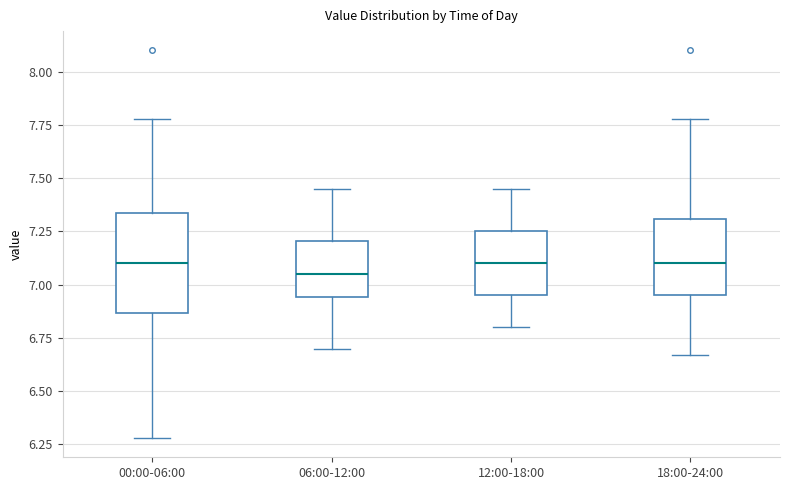

Reading left to right, transcribe this box plot: for each box, give where its median line is, the range the box spans, and where its two whiskers end, as read against the y-axis. The values are not printed on the chart, so give them approximately, as read against the axis.

00:00-06:00: median 7.10, box 6.85 to 7.35, whiskers 6.30 to 7.80
06:00-12:00: median 7.05, box 6.95 to 7.20, whiskers 6.70 to 7.45
12:00-18:00: median 7.10, box 6.95 to 7.25, whiskers 6.80 to 7.45
18:00-24:00: median 7.10, box 6.95 to 7.30, whiskers 6.65 to 7.80